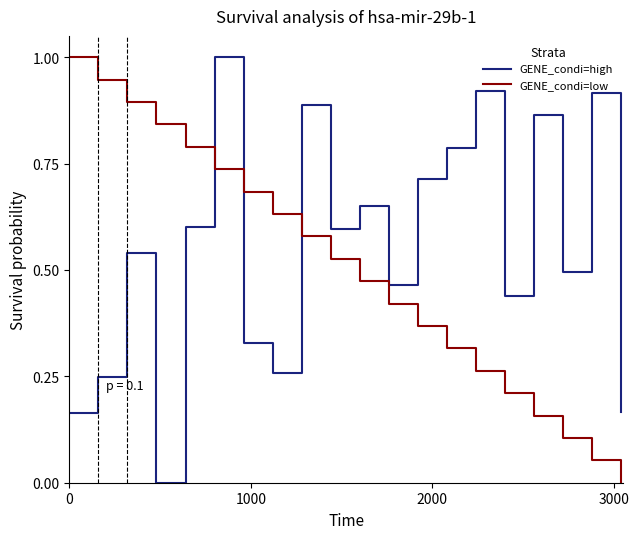

Which series has the largest total across all categories?

GENE_condi=high